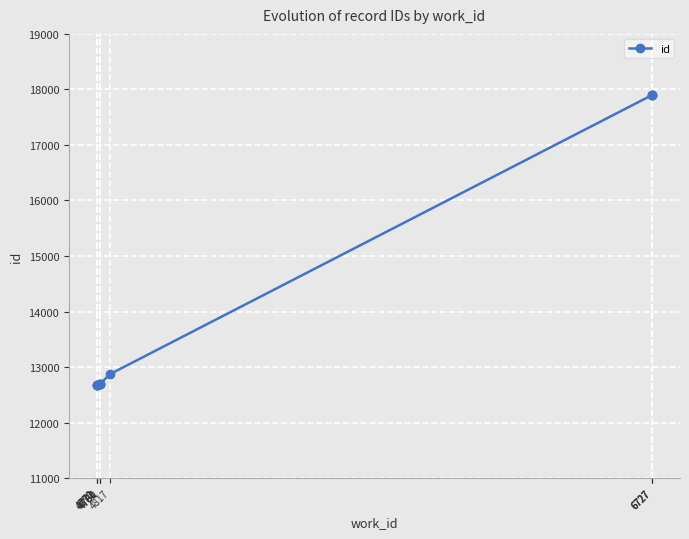

What is the change in value from 4772 to 6727?

+5224